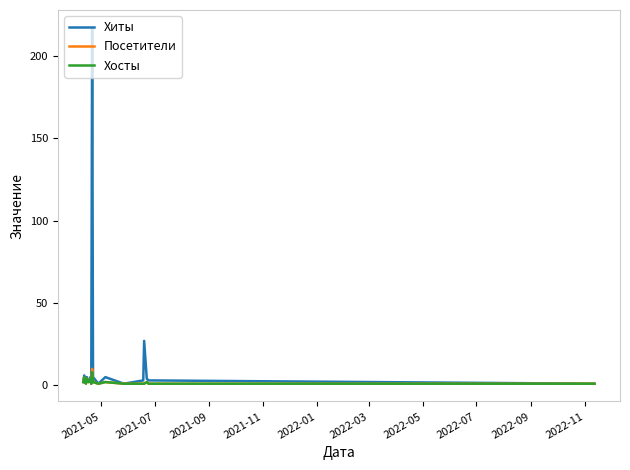

What are all the series names shown in the legend?

Хиты, Посетители, Хосты